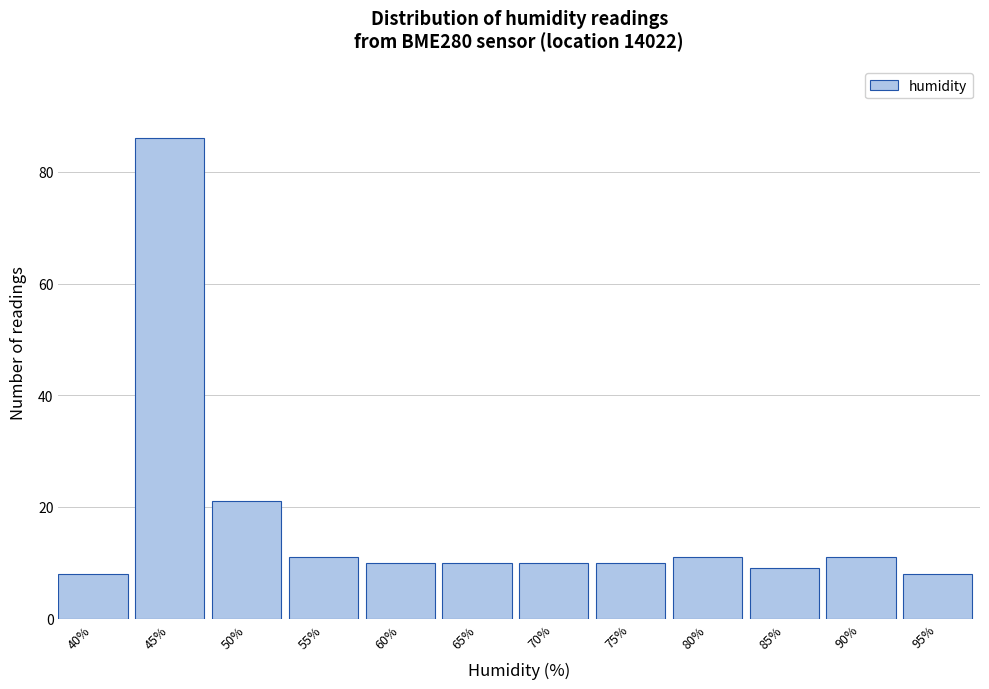

Reading left to right, extract all data points from this chart.

8	86	21	11	10	10	10	10	11	9	11	8